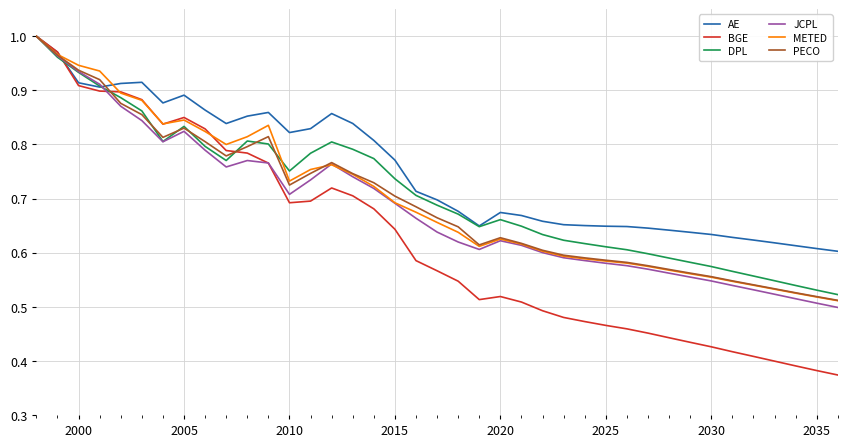

Which series has the largest total across all categories?

AE